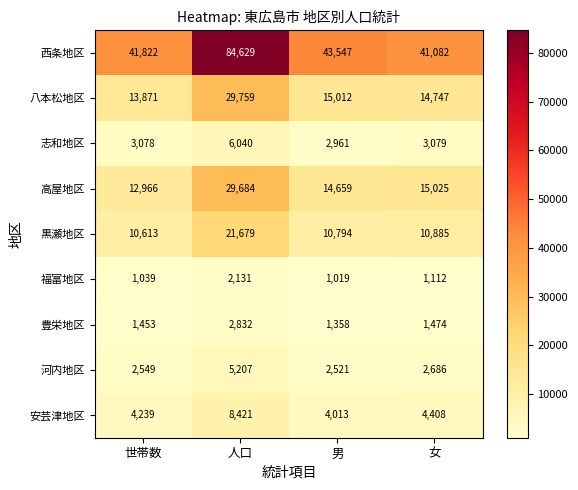

List the labels in order of 河内地区 value, largest first.

人口, 女, 世帯数, 男